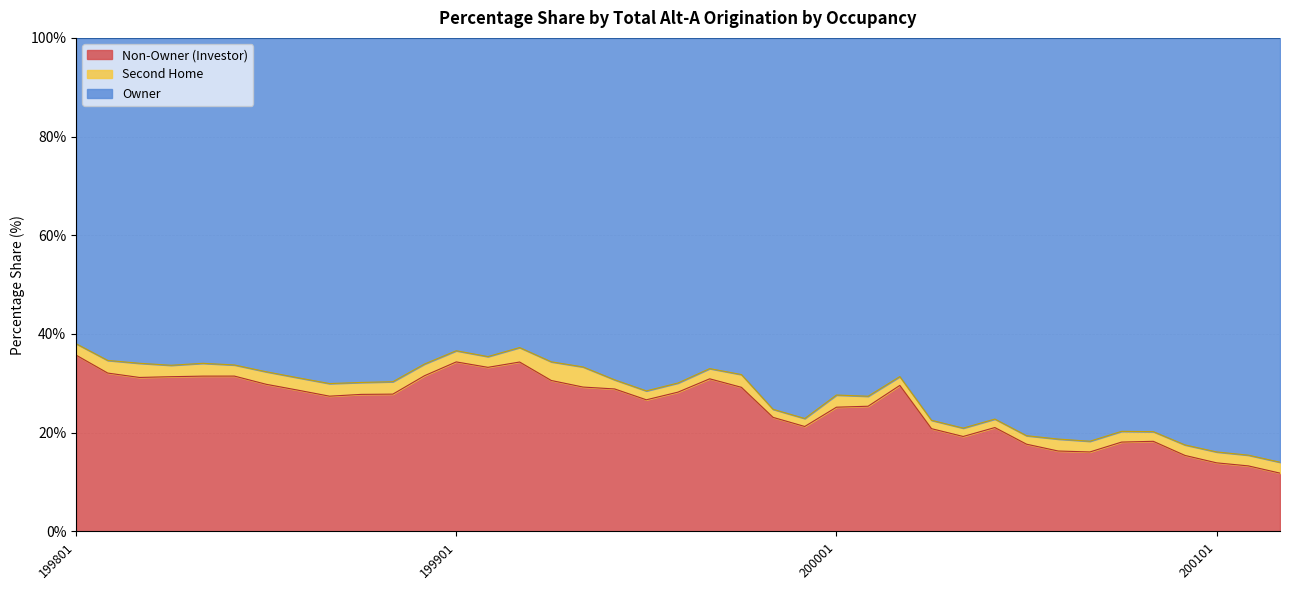

What is the difference between the maximum and minimum values in the Non-Owner (Investor) series?

23.9